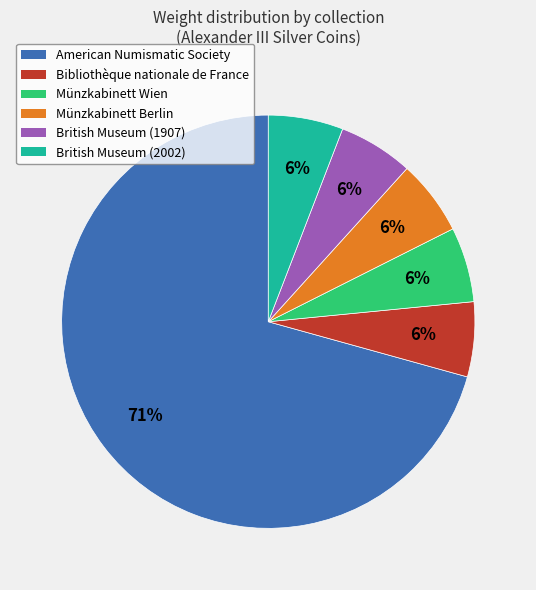

Count the number of slices in the pie.

6